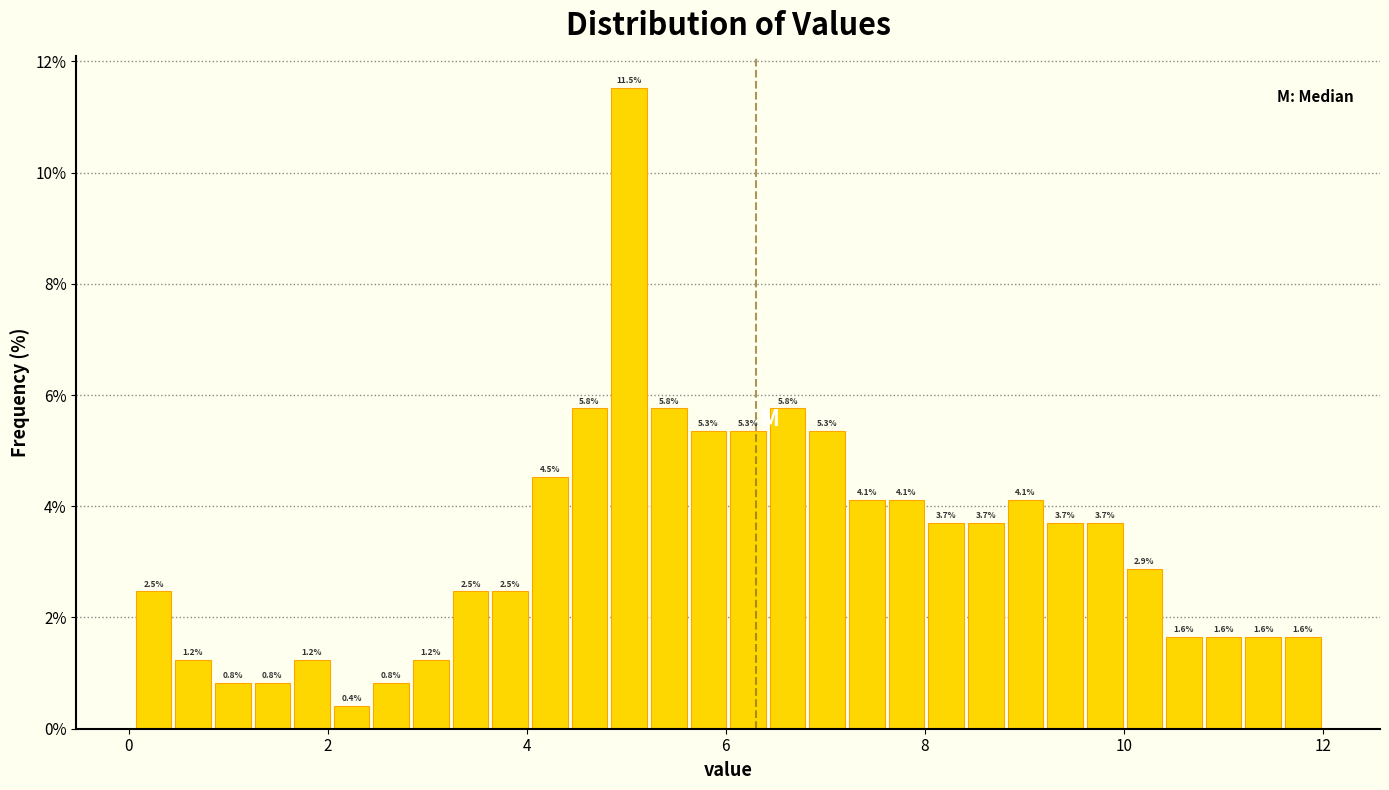

Around what value on the x-axis is the tallest bar? Give the approximate position of its centre, as read against the axis.

5.0